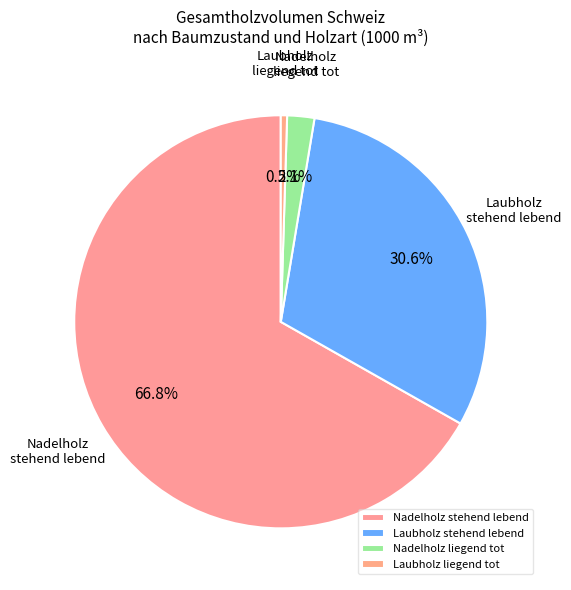

Combined, do Nadelholz liegend tot and Laubholz stehend lebend account for over 50%?

No